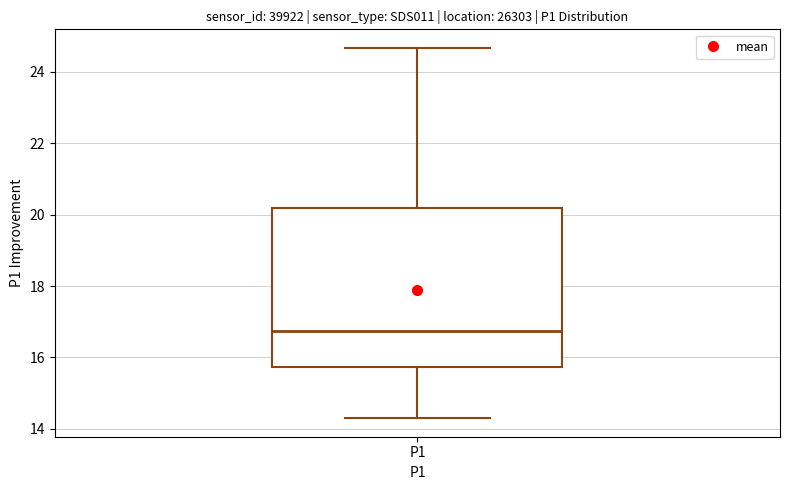

Transcribe this box plot: give where the median line is, the range the box spans, and where the two whiskers end, as read against the y-axis. The values are not printed on the chart, so give them approximately, as read against the axis.

median 16.8, box 15.8 to 20.2, whiskers 14.4 to 24.6